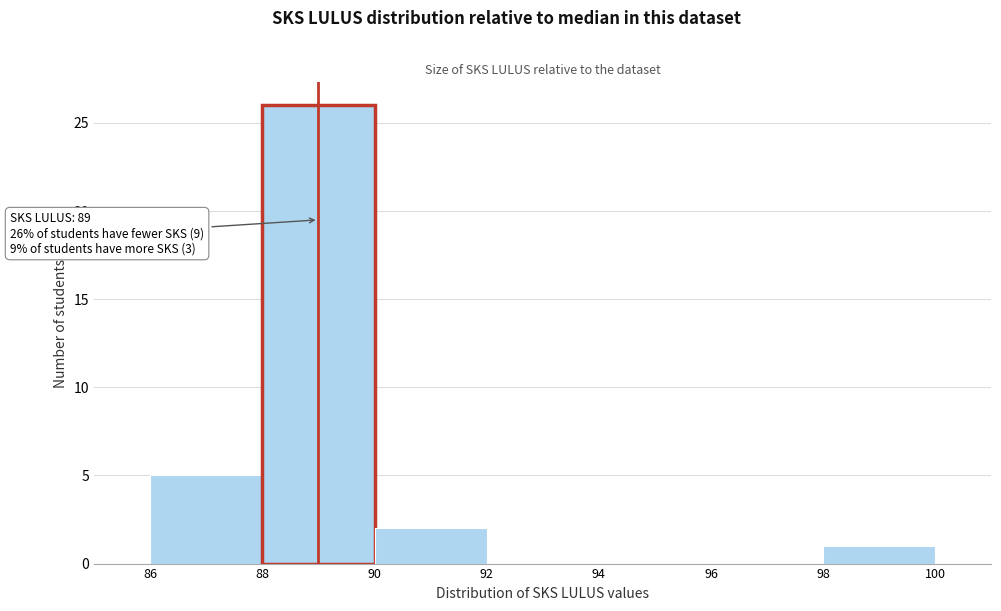

Which range on the x-axis has the tallest bar?

88 to 90